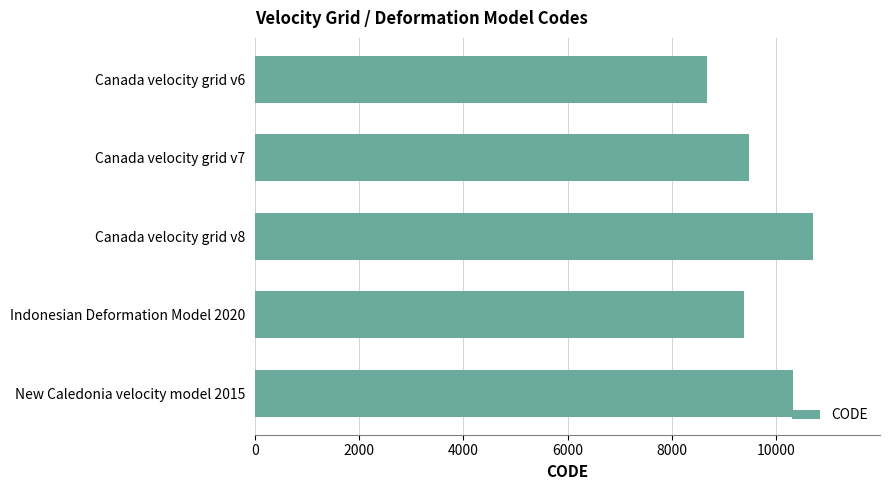

What is the average value?

9713